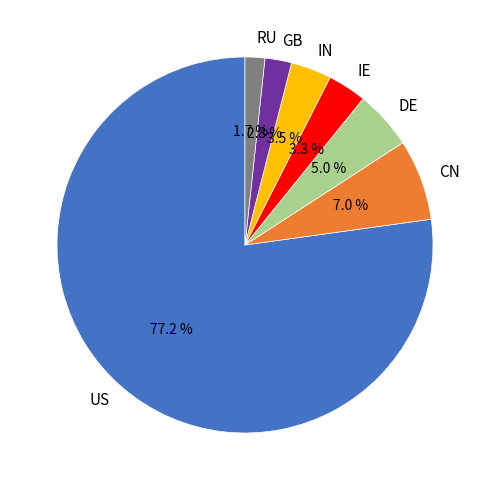

What is the largest slice in the pie chart?

US